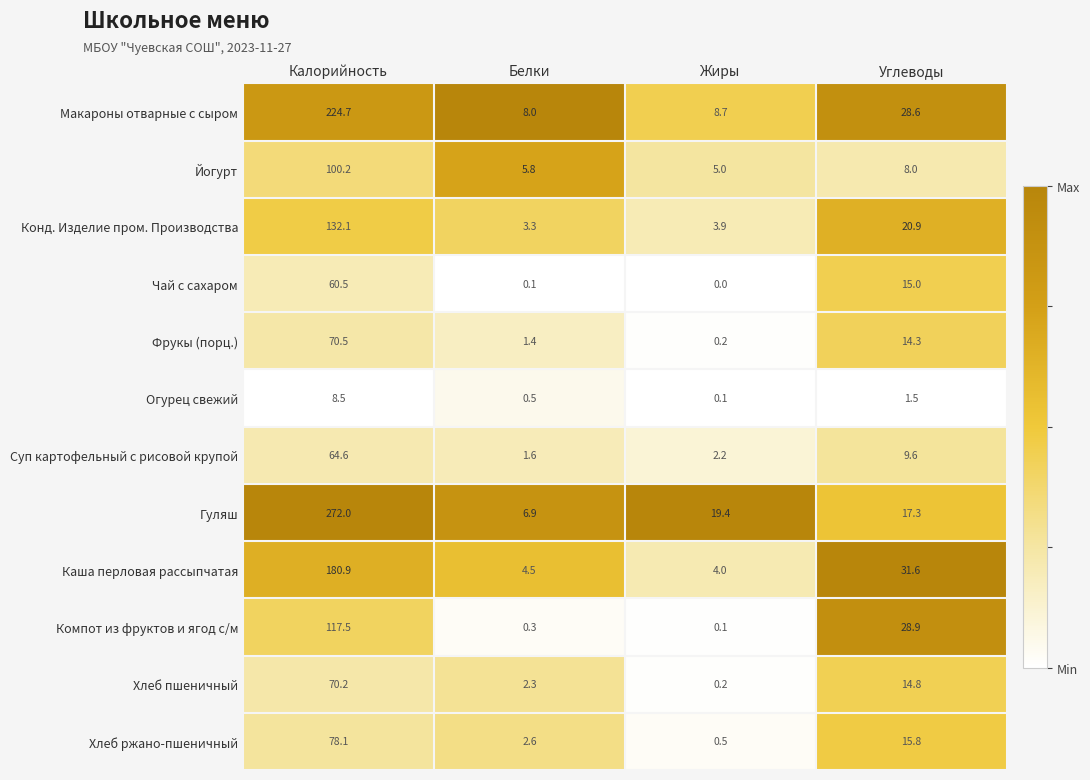

What is the sum of the Гуляш values at Калорийность and Углеводы?

289.3